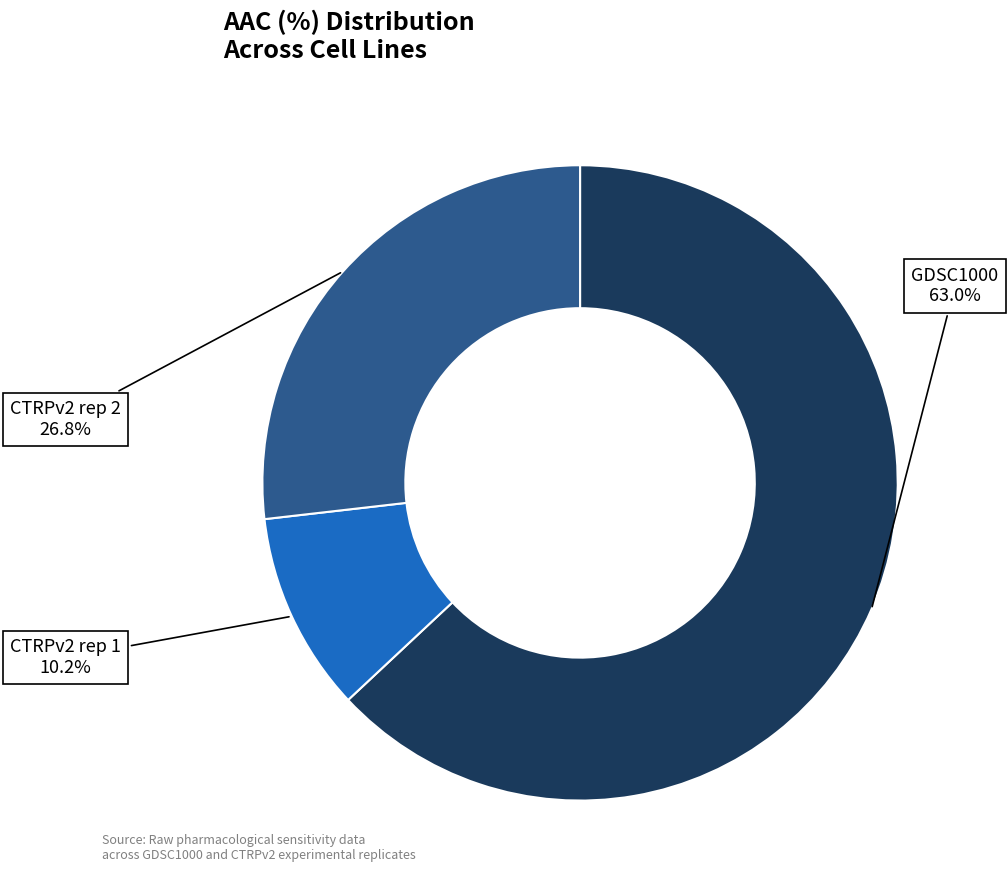

How many slices are in this pie chart?

3